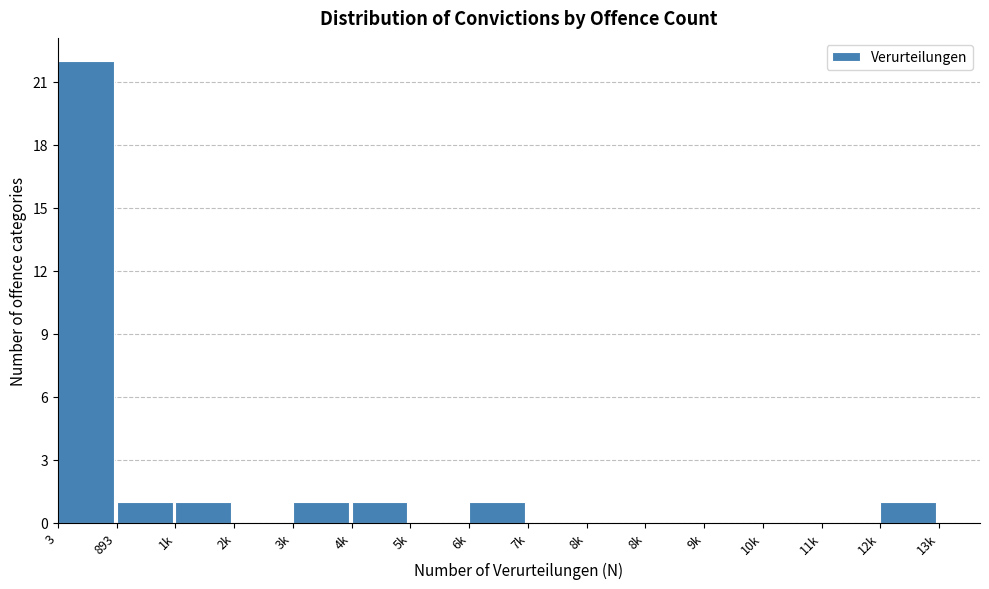

How many data points does each series have?

15